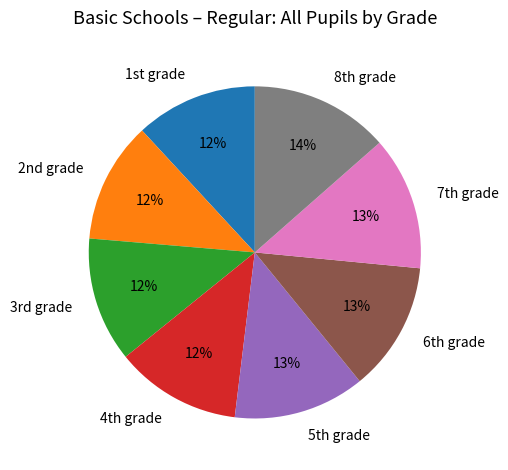

Which category has the biggest portion of the pie?

8th grade